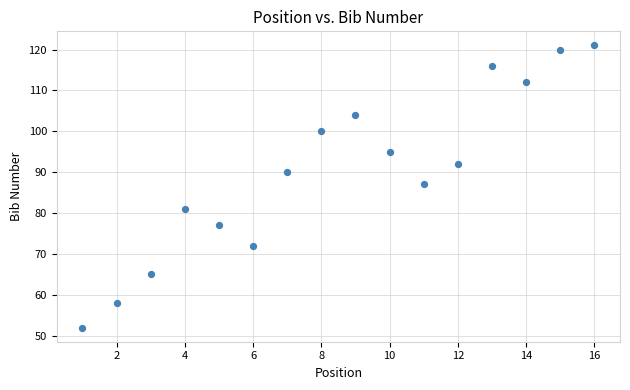

What Y value in the scatter plot is closest to 86?

87